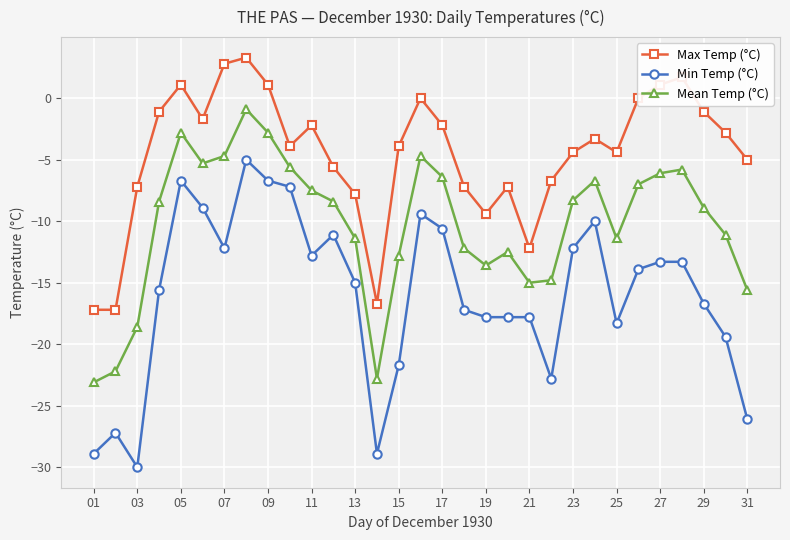

Which series has the largest total across all categories?

Max Temp (°C)